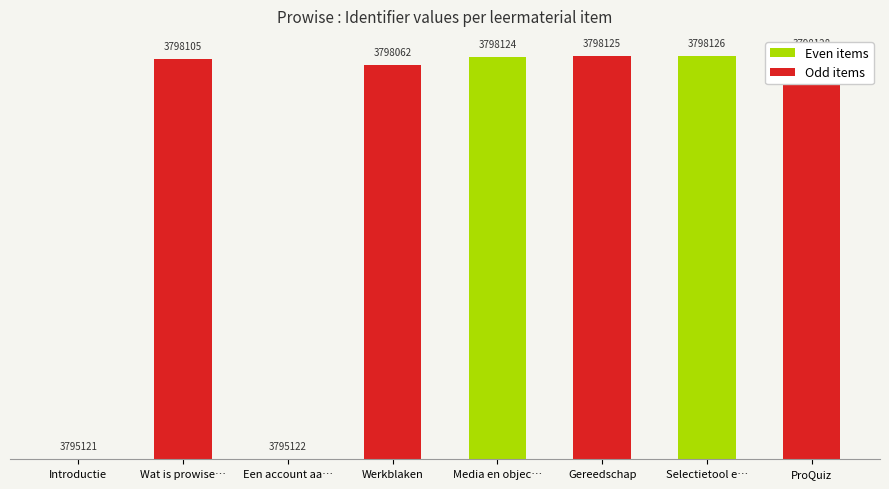

The chart shows a value of 1 at Een account aa…. True or false?

True